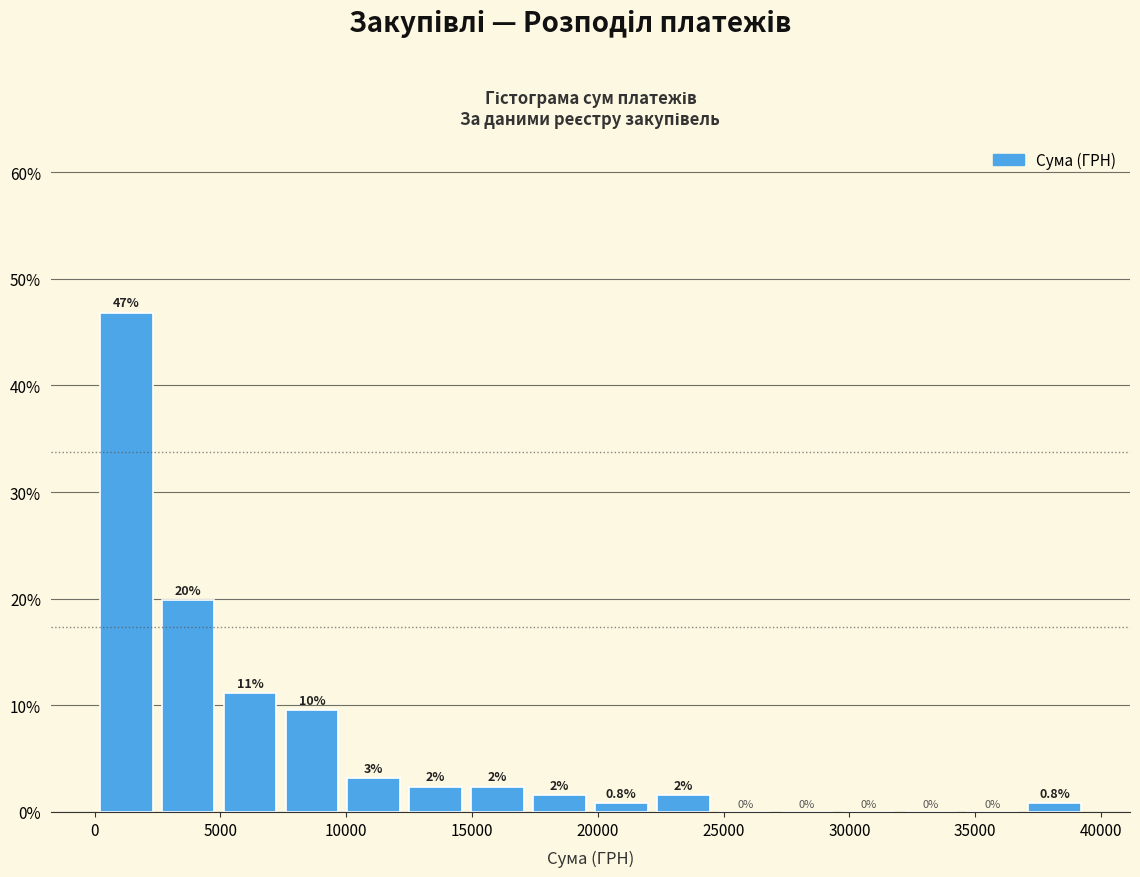

Which range on the x-axis has the tallest bar?

0 to 2500